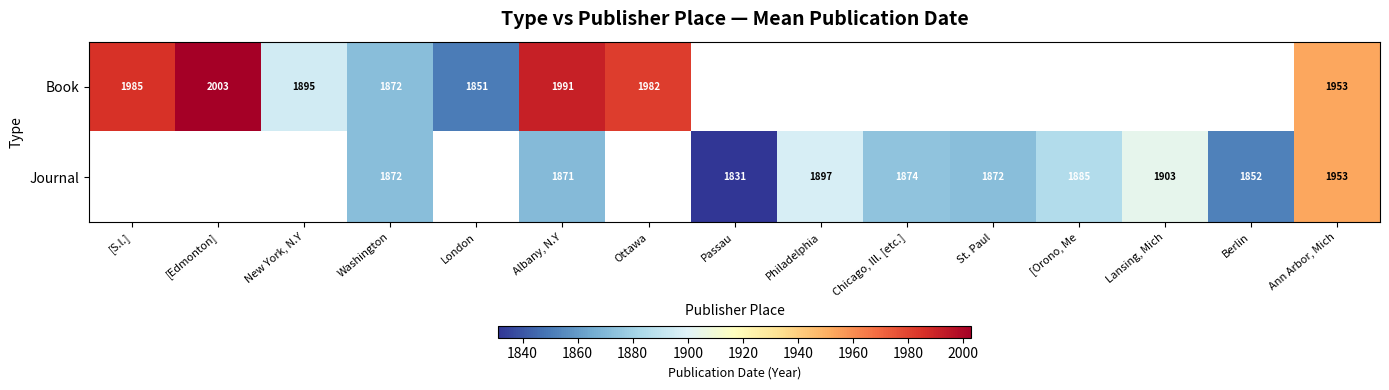

Count the number of categories in the chart.

15